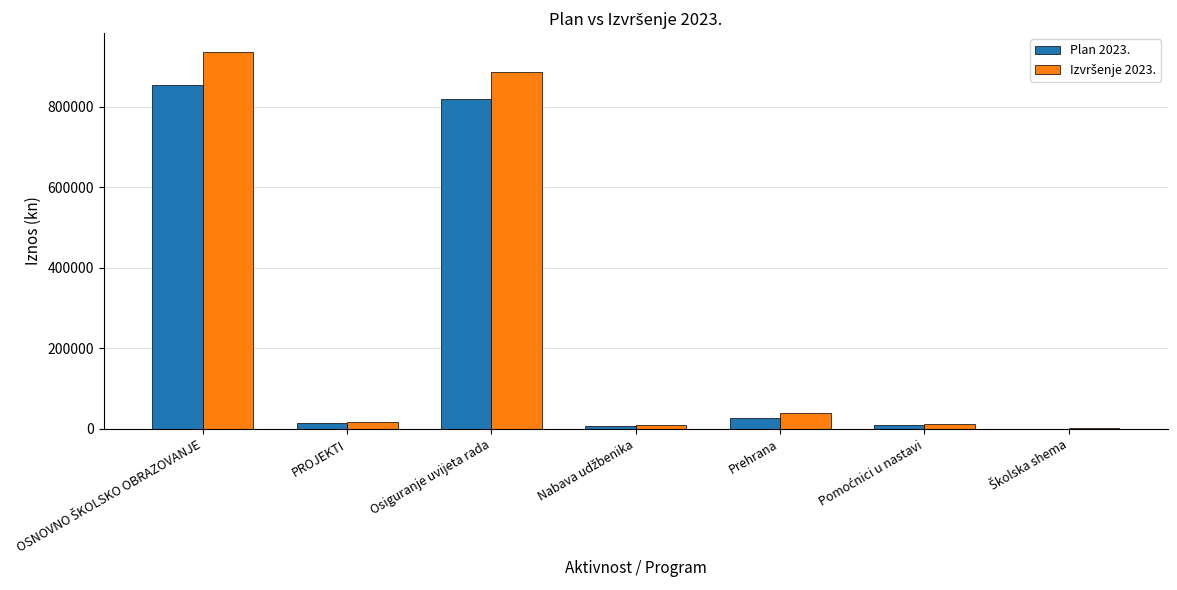

Is it true that Plan 2023. equals 26000.0 at Prehrana?

True